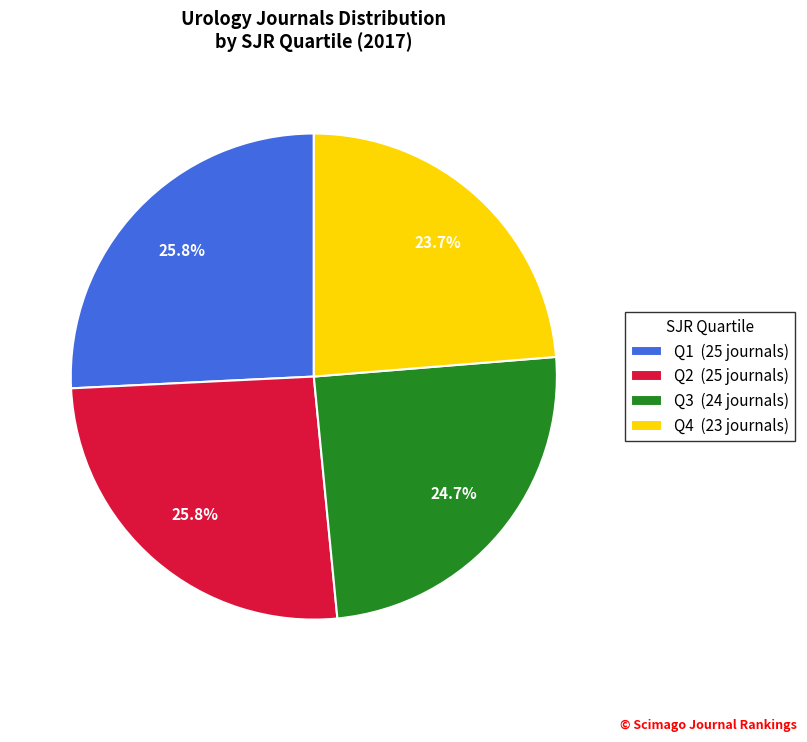

Is it true that Q2 is 37% of the pie?

False